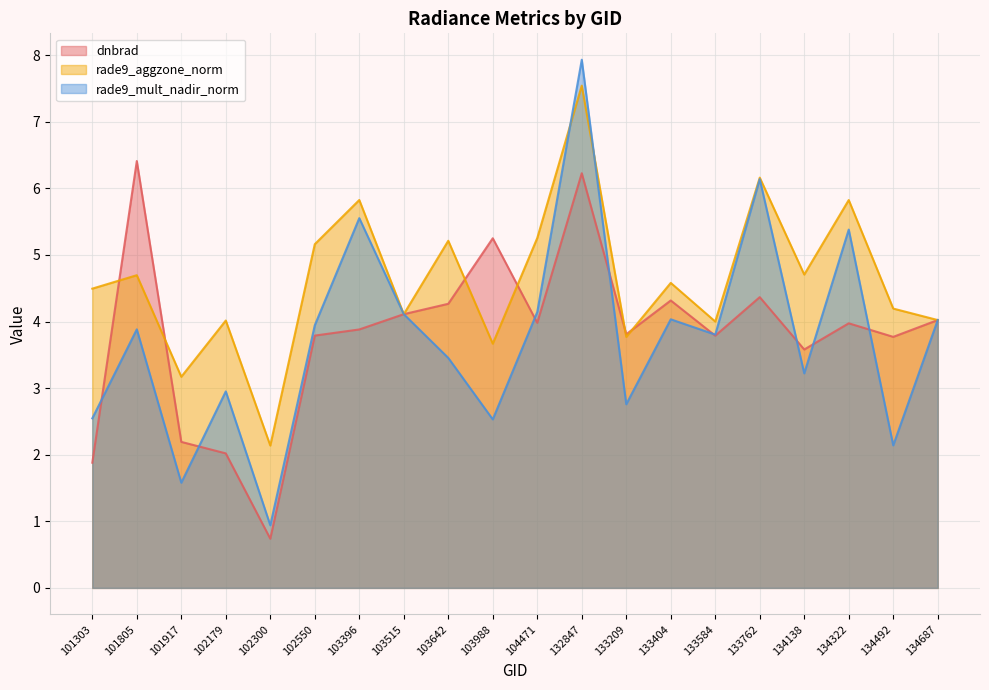

At which category is the sum across all series the highest?

132847